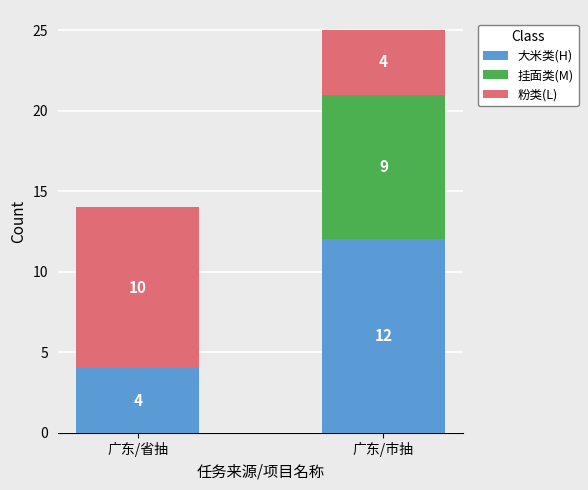

What is the approximate value of 大米类(H) at 广东/省抽?

4